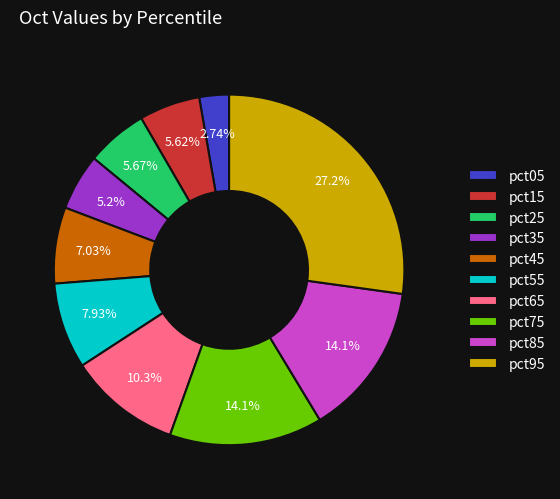

Does pct45 represent more than half of the total?

No